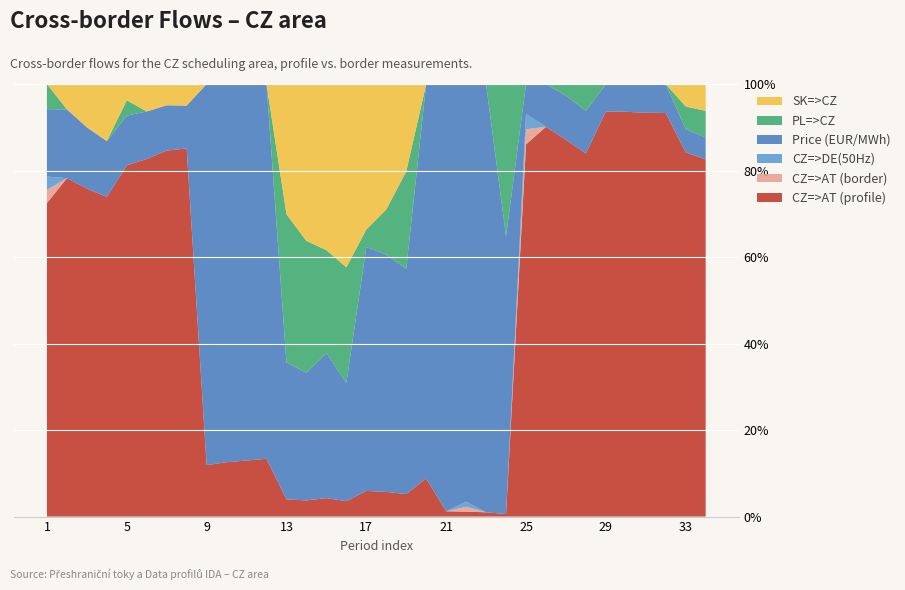

Reading right to left, extract all data points from this chart.

CZ=>AT (profile): 34=2027.3	33=2027.3	32=1627.3	31=1627.3	30=1627.3	29=1627.3	28=935.3	27=935.3	26=935.3	25=935.3	24=0.9	23=0.9	22=0.9	21=0.9	20=8.5	19=8.5	18=8.5	17=8.5	16=10.8	15=10.8	14=10.8	13=10.8	12=12.7	11=12.7	10=12.7	9=12.7	8=693.7	7=693.7	6=693.7	5=693.7	4=498.0	3=498.0	2=498.0	1=498.0
CZ=>AT (border): 34=0.0	33=0.0	32=0.0	31=0.0	30=0.0	29=0.0	28=0.0	27=0.0	26=0.0	25=38.1	24=0.0	23=0.0	22=0.9	21=0.0	20=0.0	19=0.0	18=0.0	17=0.0	16=0.0	15=0.0	14=0.0	13=0.0	12=0.0	11=0.0	10=0.0	9=0.0	8=0.0	7=0.0	6=0.0	5=0.0	4=0.0	3=0.0	2=0.0	1=21.0
CZ=>DE(50Hz): 34=0.0	33=0.0	32=0.0	31=0.0	30=0.0	29=0.0	28=0.0	27=0.0	26=0.0	25=38.1	24=0.0	23=0.0	22=0.9	21=0.0	20=0.0	19=0.0	18=0.0	17=0.0	16=0.0	15=0.0	14=0.0	13=0.0	12=0.0	11=0.0	10=0.0	9=0.0	8=0.0	7=0.0	6=0.0	5=0.0	4=0.0	3=0.0	2=0.0	1=21.0
Price (EUR/MWh): 34=123.4	33=129.9	32=116.9	31=115.9	30=111.3	29=110.1	28=109.8	27=109.6	26=102.6	25=75.6	24=97.5	23=89.5	22=76.2	21=72.3	20=87.7	19=85.0	18=81.7	17=80.8	16=82.9	15=85.0	14=85.1	13=86.3	12=82.2	11=85.3	10=88.4	9=94.0	8=80.8	7=85.9	6=92.2	5=98.2	4=87.0	3=93.1	2=101.5	1=107.0
PL=>CZ: 34=152.1	33=125.4	32=0.0	31=0.0	30=0.2	29=0.2	28=69.1	27=28.9	26=0.0	25=0.0	24=53.5	23=0.0	22=0.0	21=0.0	20=0.0	19=36.7	18=15.6	17=5.8	16=80.9	15=60.3	14=88.0	13=93.3	12=0.0	11=0.0	10=0.0	9=0.0	8=0.0	7=0.0	6=0.0	5=30.3	4=0.0	3=0.0	2=0.0	1=40.0
SK=>CZ: 34=152.1	33=125.4	32=0.0	31=0.0	30=0.2	29=0.2	28=0.0	27=0.0	26=0.0	25=0.0	24=0.0	23=0.0	22=0.0	21=0.0	20=0.0	19=33.0	18=43.2	17=48.2	16=128.4	15=97.3	14=104.7	13=82.1	12=0.0	11=0.0	10=0.0	9=0.0	8=40.7	7=40.3	6=53.3	5=32.2	4=89.0	3=65.7	2=37.3	1=0.0